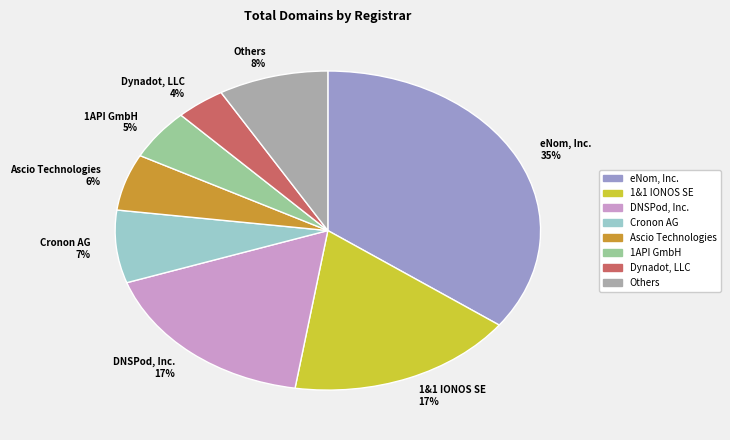

The DNSPod, Inc. 17% slice represents 17% of the pie. True or false?

True